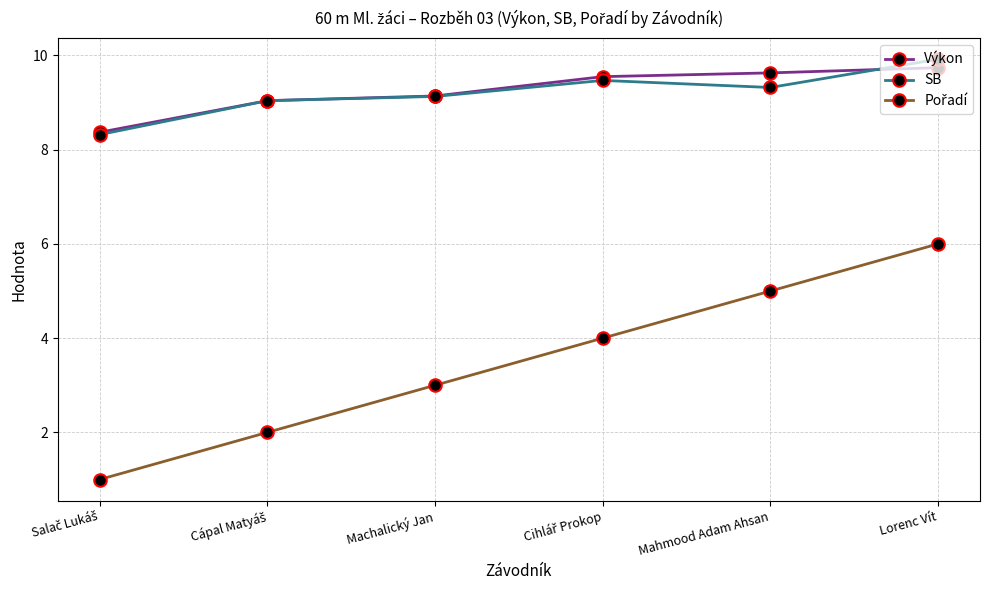

At which category is the sum across all series the highest?

Lorenc Vít